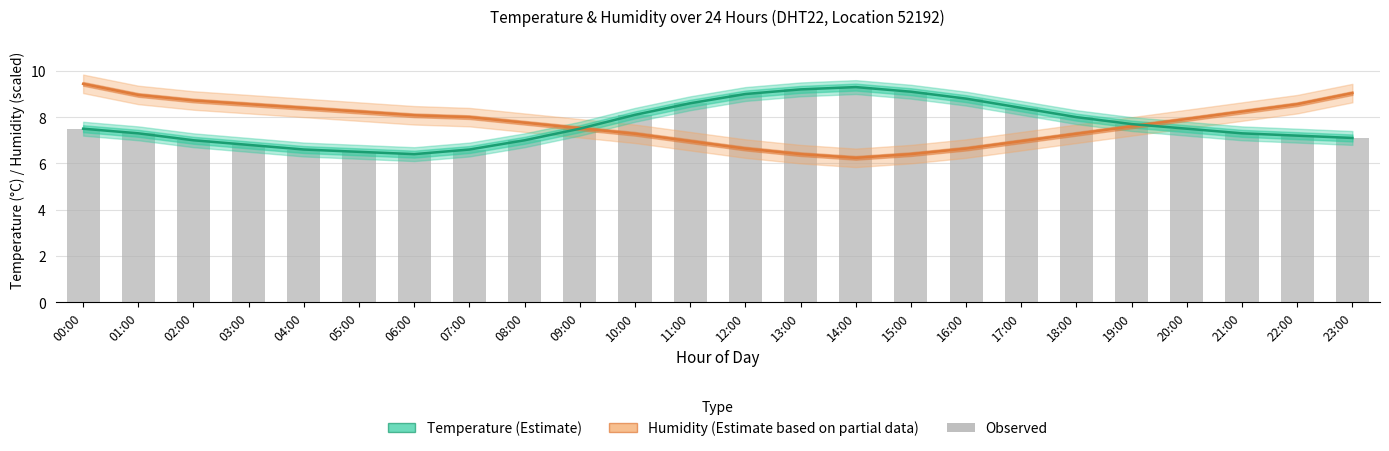

Read the temperature value at 00:00.

7.5